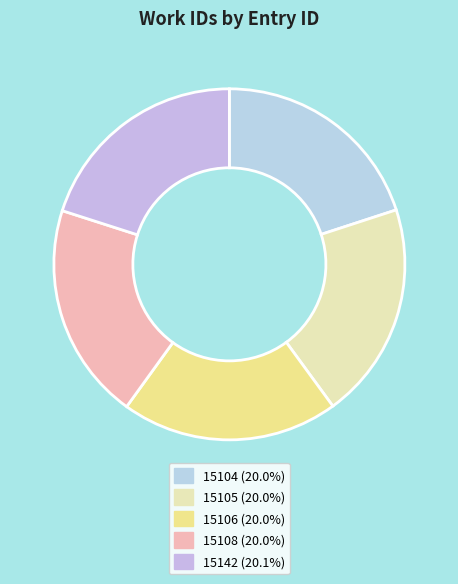

To the nearest percent, what percentage of the pie is 15108?

20%